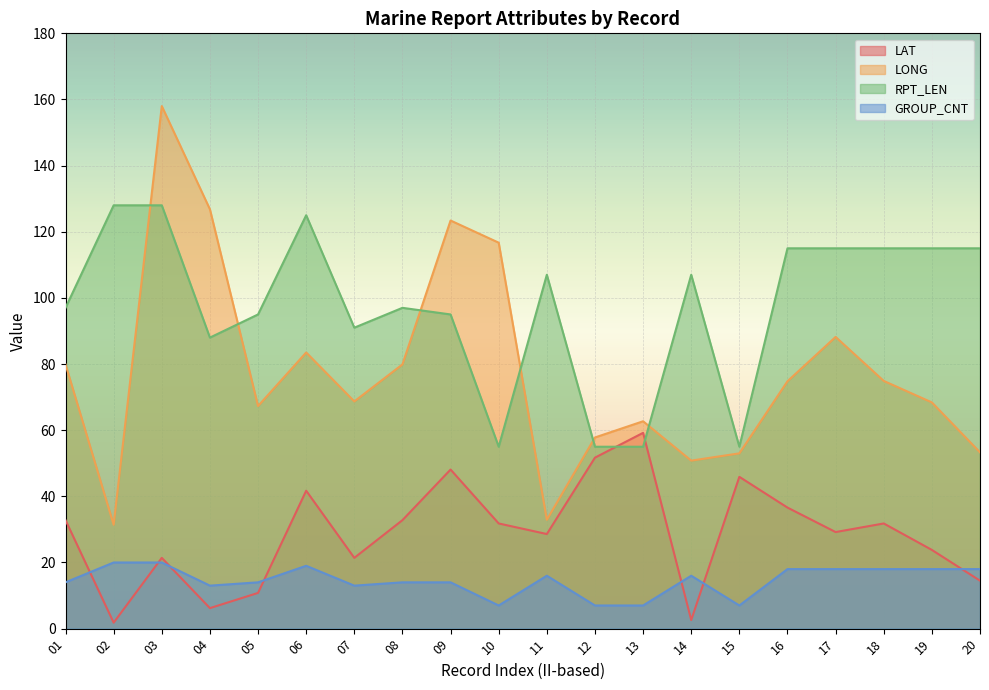

What is the difference between the second highest and minimum values in the RPT_LEN series?

73.0